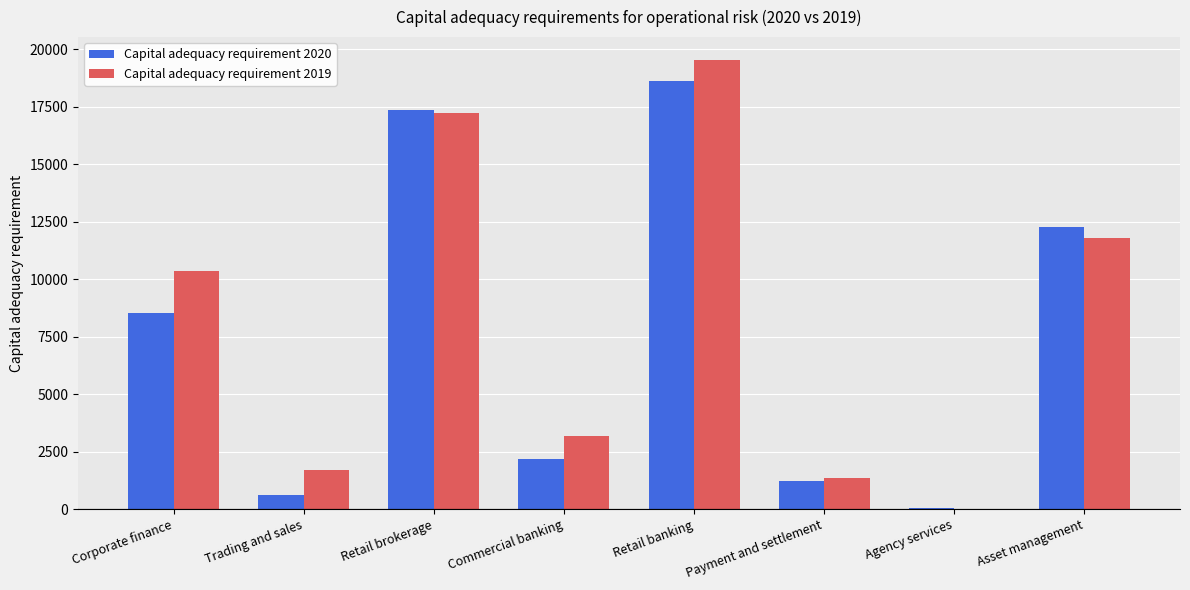

Is the value of Capital adequacy requirement 2020 at Trading and sales greater than the value of Capital adequacy requirement 2019 at Trading and sales?

No